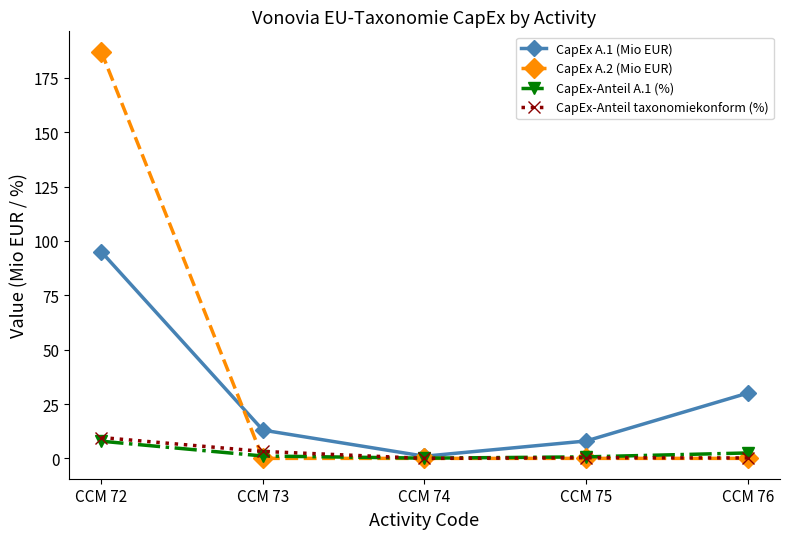

Which series changed the most between CCM 73 and CCM 75?

CapEx A.1 (Mio EUR)